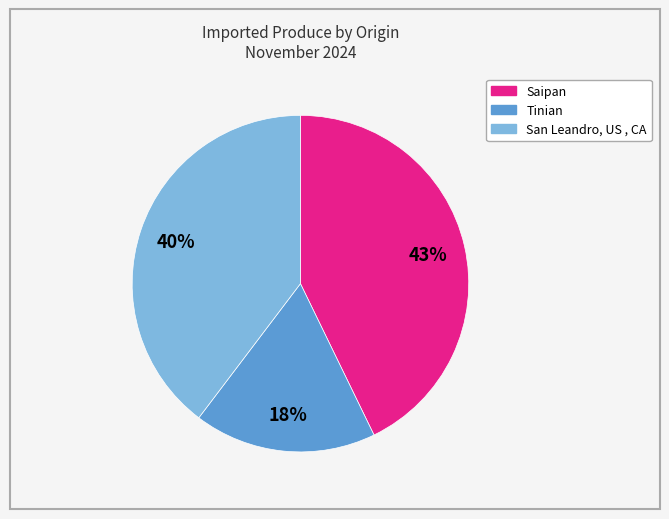

Approximately how many times larger is the value at Saipan compared to San Leandro, US , CA?

1.1